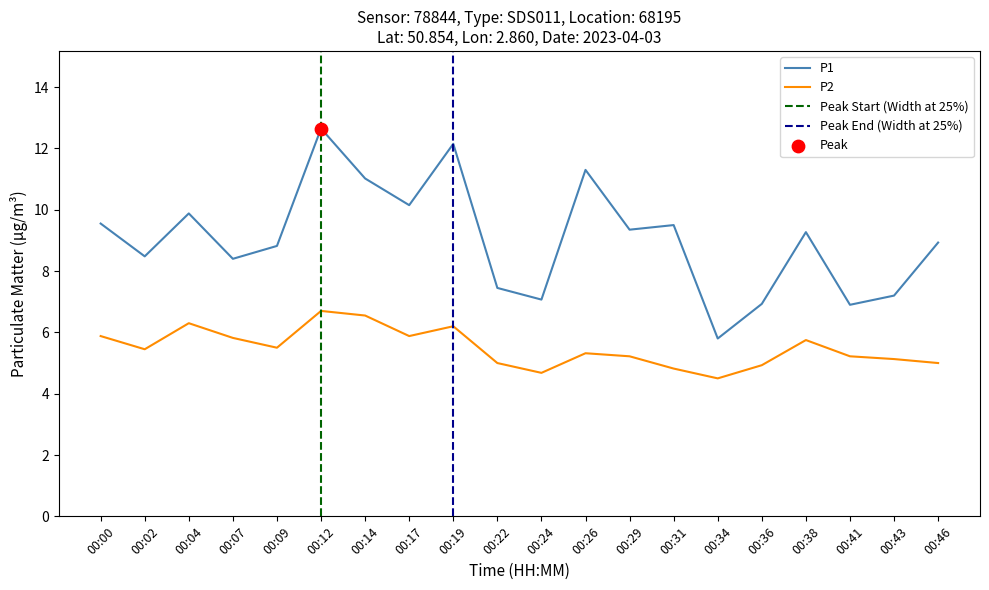

What is the total value across all series at 00:41?

12.1